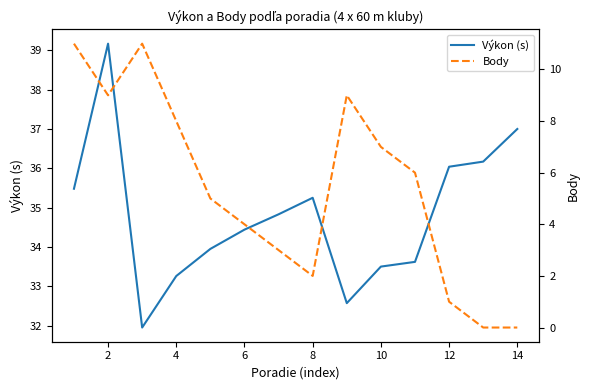

Which label corresponds to the largest value in the chart?

2